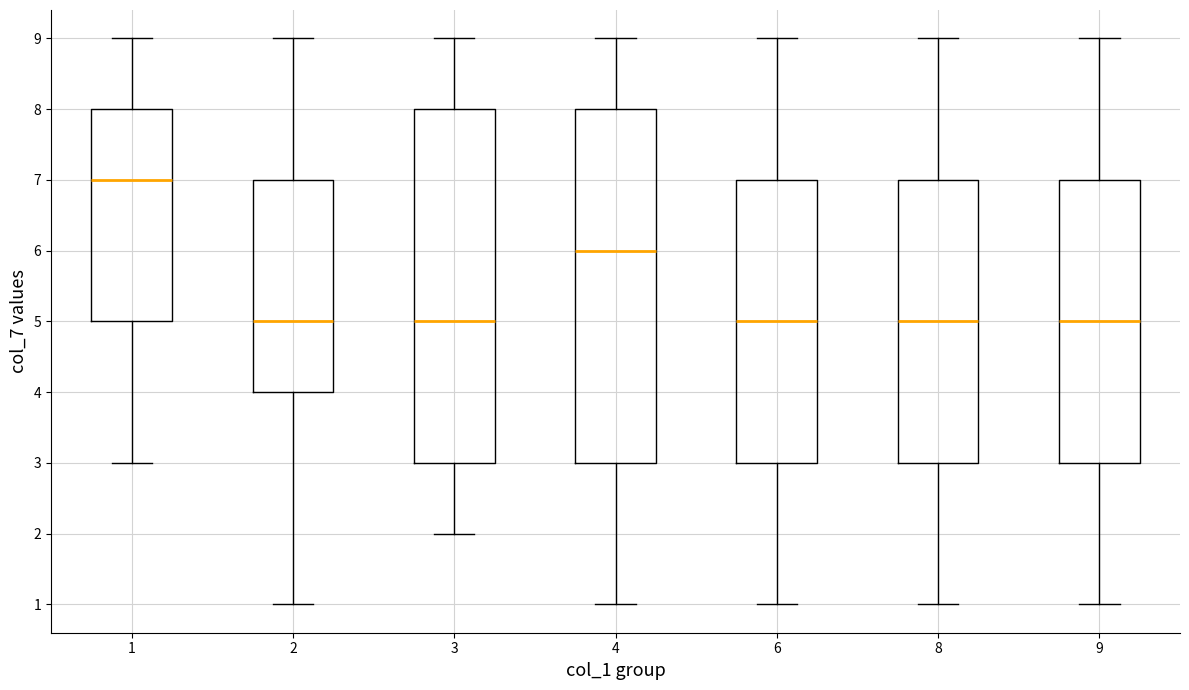

Reading left to right, read every box against the y-axis: the position of its median line, the range the box covers, and the ends of its whiskers. The values are not printed on the chart, so give them approximately, as read against the axis.

1: median 7, box 5 to 8, whiskers 3 to 9
2: median 5, box 4 to 7, whiskers 1 to 9
3: median 5, box 3 to 8, whiskers 2 to 9
4: median 6, box 3 to 8, whiskers 1 to 9
6: median 5, box 3 to 7, whiskers 1 to 9
8: median 5, box 3 to 7, whiskers 1 to 9
9: median 5, box 3 to 7, whiskers 1 to 9